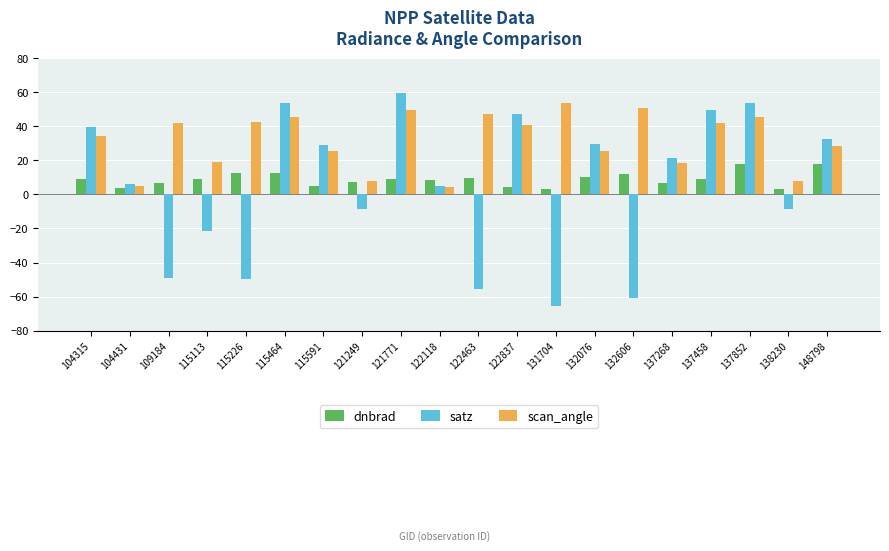

What are all the series names shown in the legend?

dnbrad, satz, scan_angle